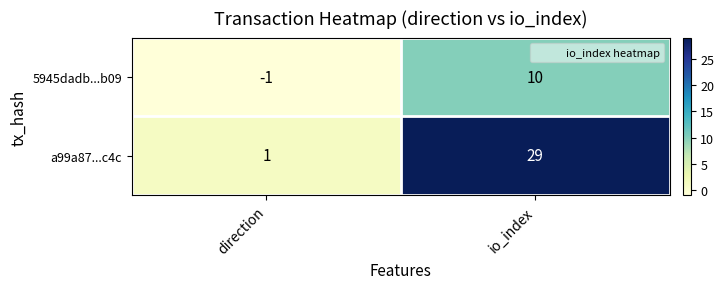

Which series has the largest total across all categories?

a99a87...c4c